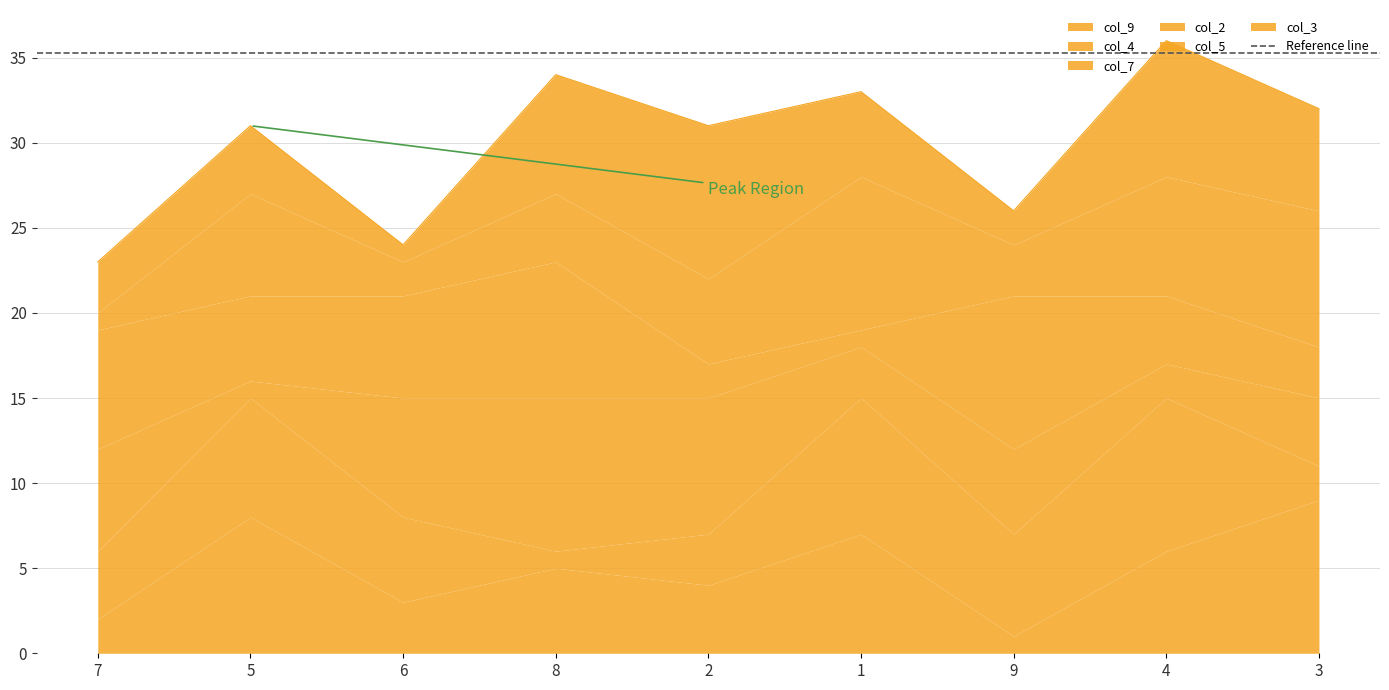

Reading right to left, extract all data points from this chart.

col_9: 3=9	4=6	9=1	1=7	2=4	8=5	6=3	5=8	7=2
col_4: 3=2	4=9	9=6	1=8	2=3	8=1	6=5	5=7	7=4
col_7: 3=4	4=2	9=5	1=3	2=8	8=9	6=7	5=1	7=6
col_2: 3=3	4=4	9=9	1=1	2=2	8=8	6=6	5=5	7=7
col_5: 3=8	4=7	9=3	1=9	2=5	8=4	6=2	5=6	7=1
col_3: 3=6	4=8	9=2	1=5	2=9	8=7	6=1	5=4	7=3